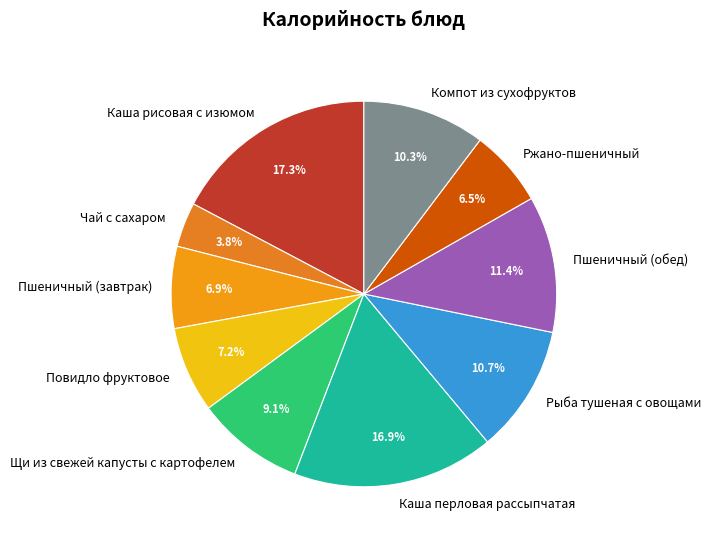

What is the ratio of the value at Компот из сухофруктов to the value at Пшеничный (обед)?

0.9